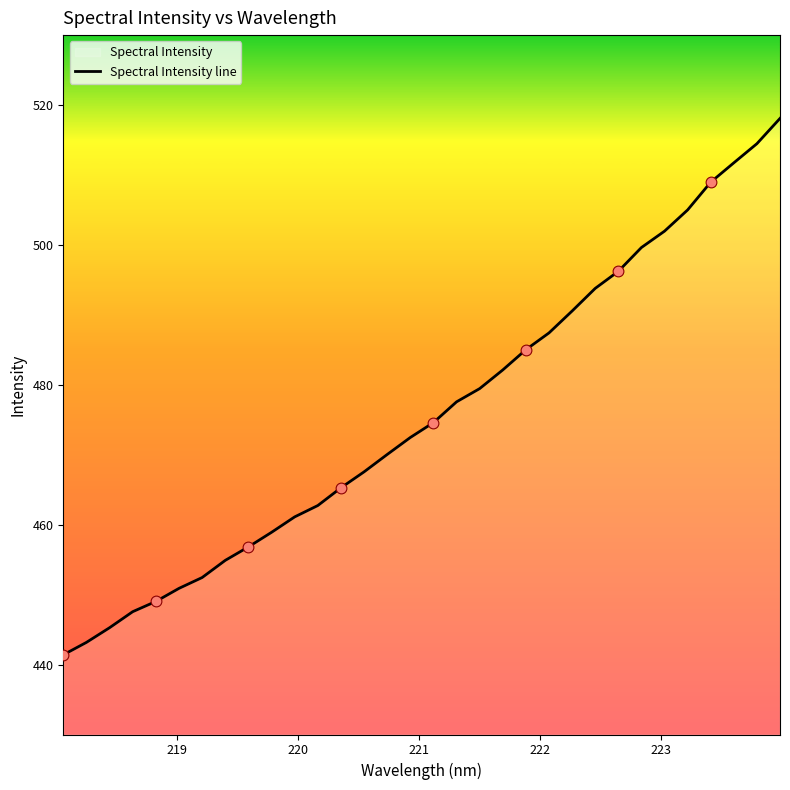

What is the maximum value shown in the chart?

518.1